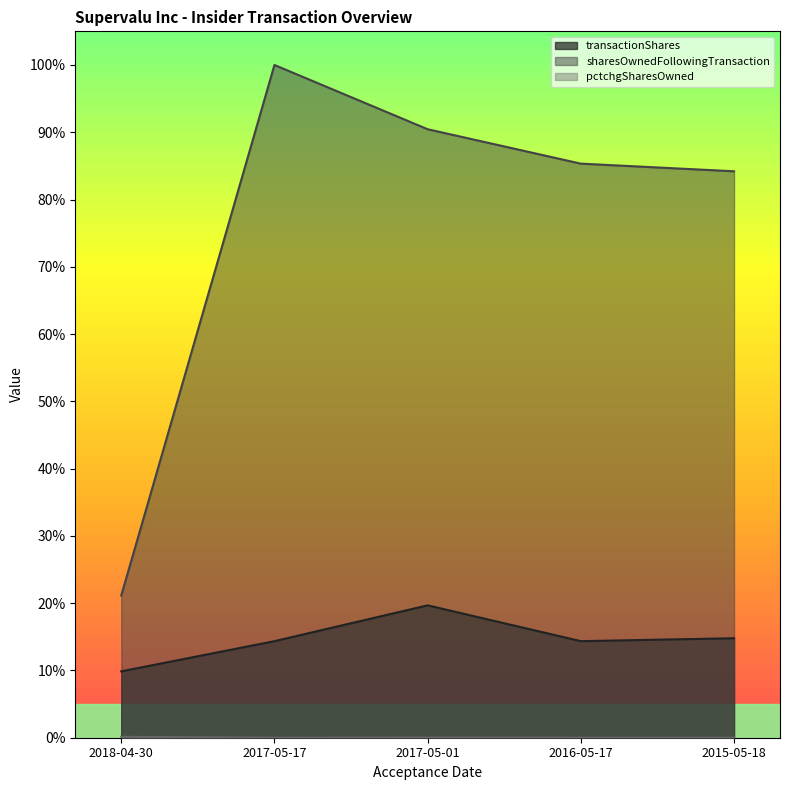

Which series has the largest total across all categories?

sharesOwnedFollowingTransaction